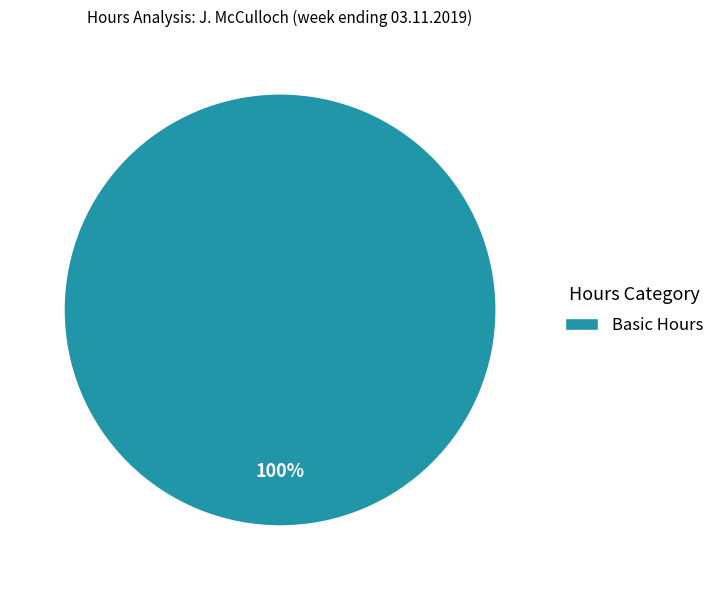

Is Basic Hours the majority of the pie?

Yes